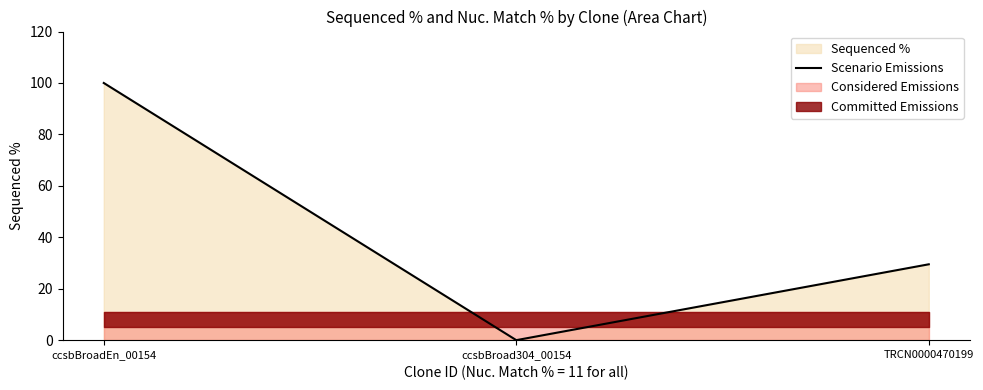

What is the value of the 3rd point from the left?

29.5